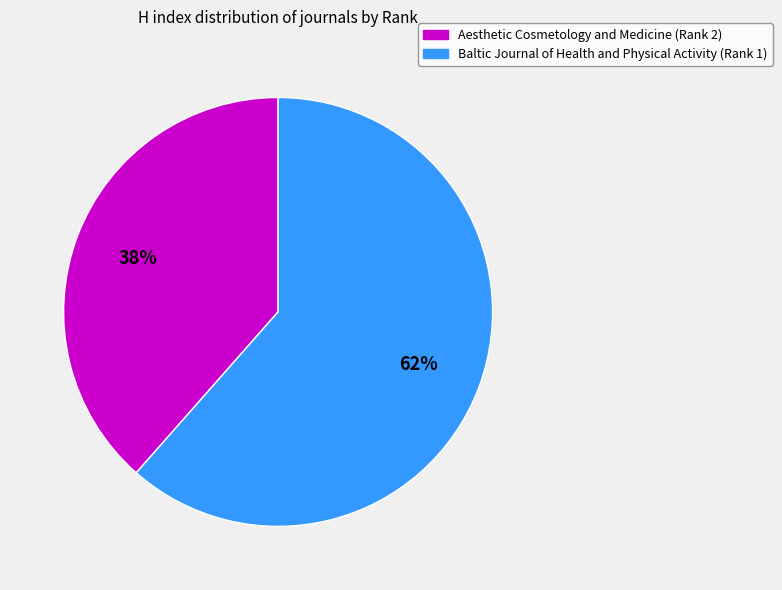

Approximately how many times larger is the value at Aesthetic Cosmetology and Medicine (Rank 2) compared to Baltic Journal of Health and Physical Activity (Rank 1)?

0.6